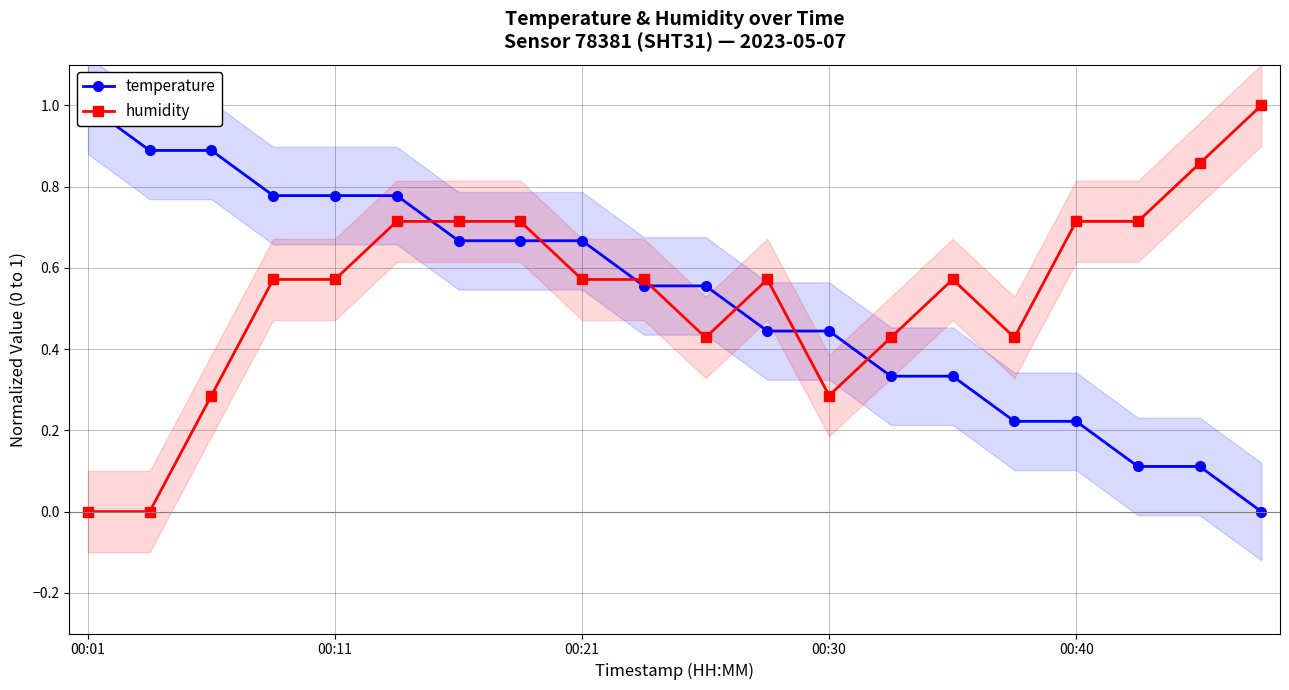

Does the chart display data point markers on the line(s)?

Yes